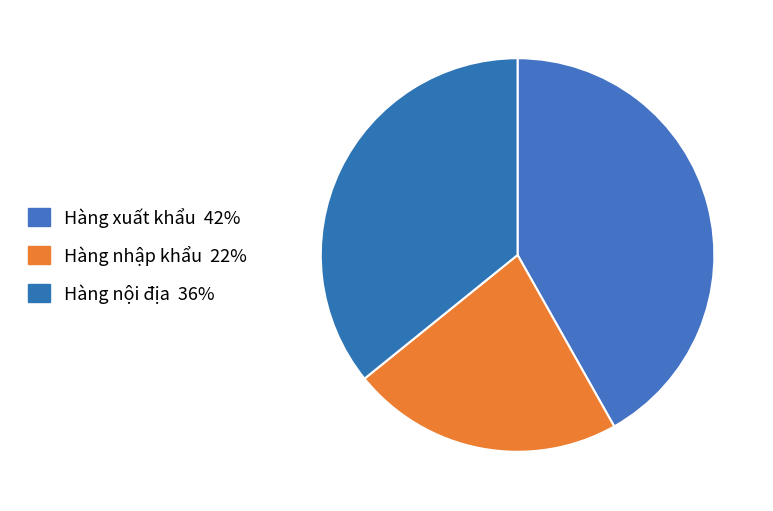

Between Hàng nhập khẩu and Hàng nội địa, which is larger?

Hàng nội địa